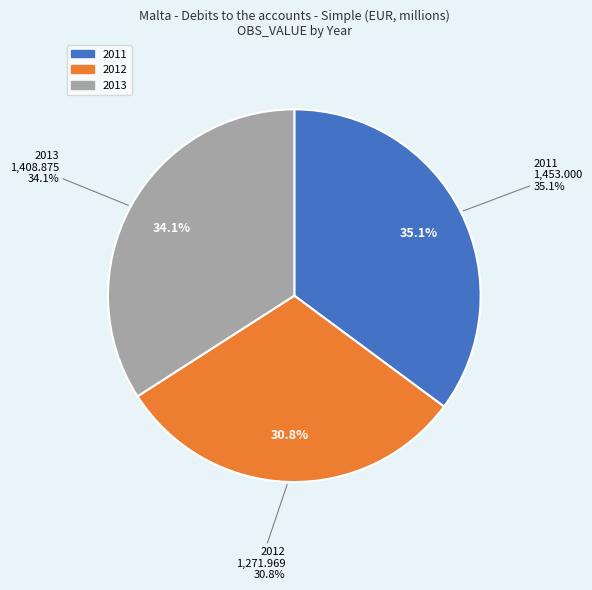

What is the change in value from 2011 to 2012?

-181.0